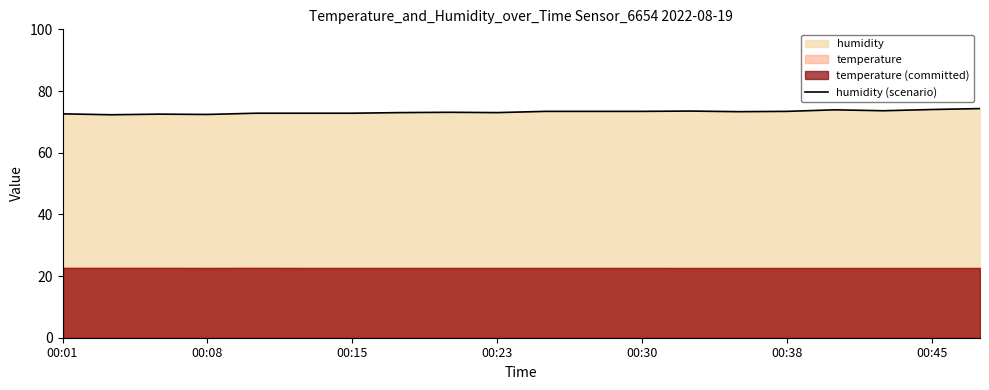

What is the lowest value of the humidity (scenario) series?

72.3